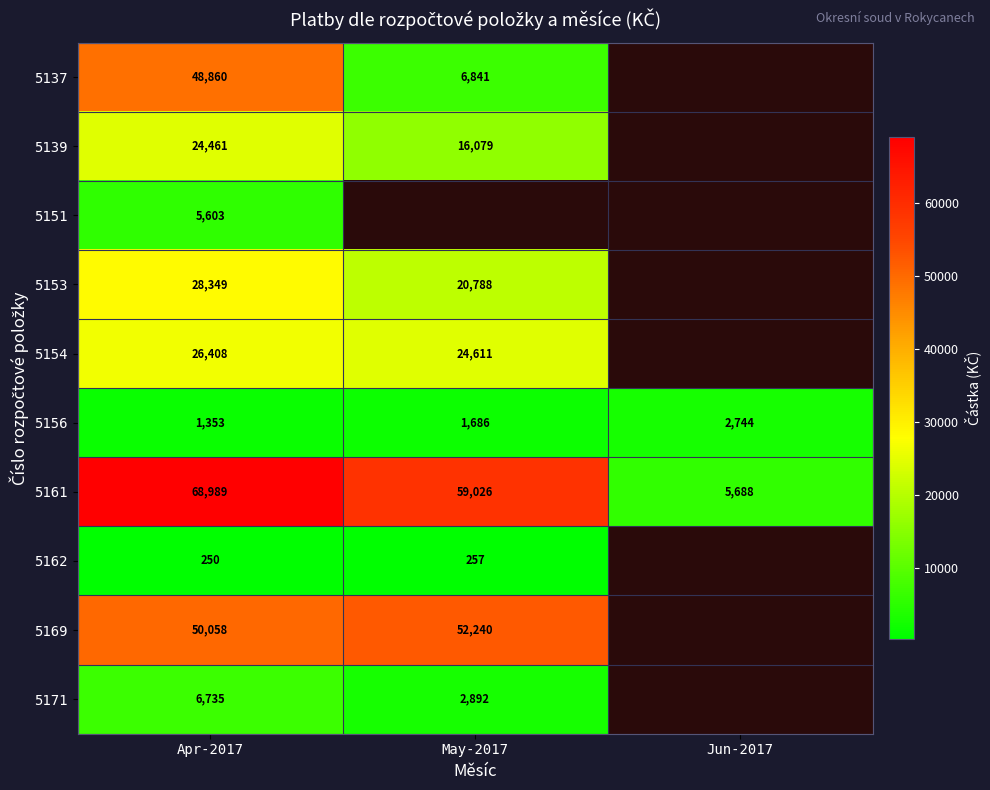

True or false: 5156 has a value of 1656 at Jun-2017.

False